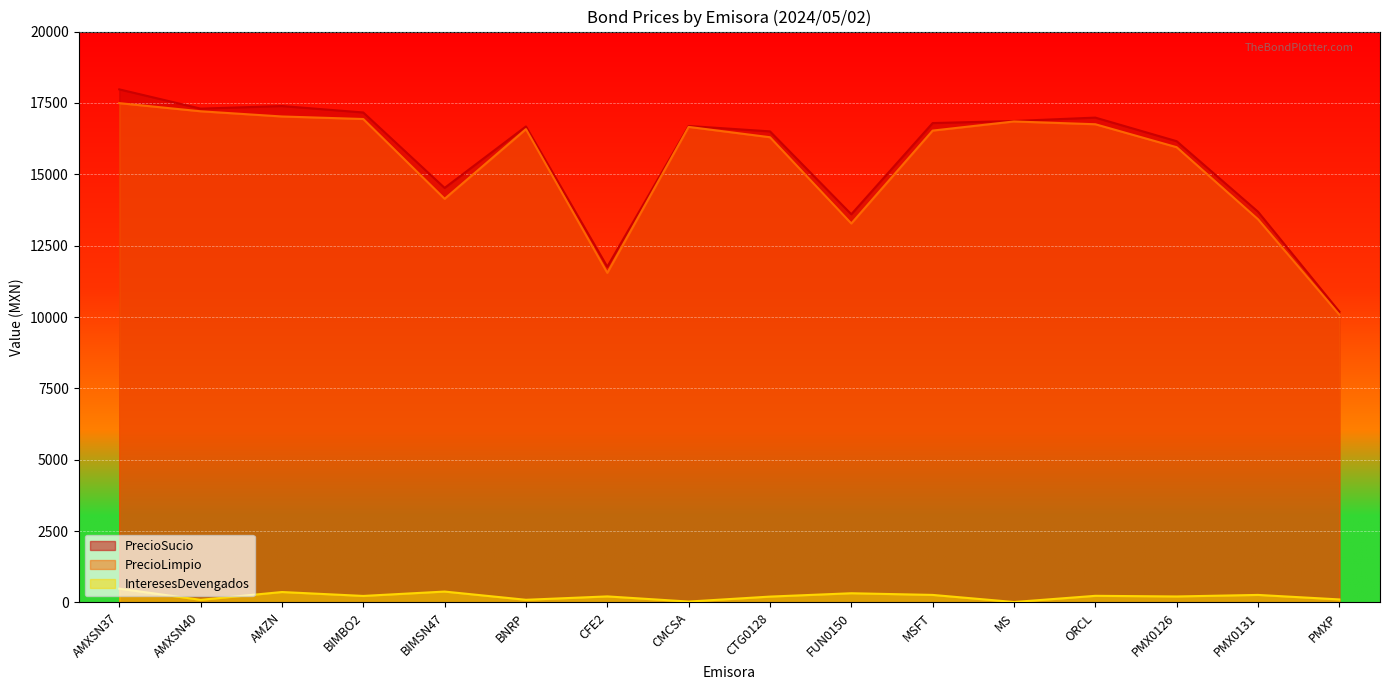

Which label corresponds to the smallest value in the chart?

MS